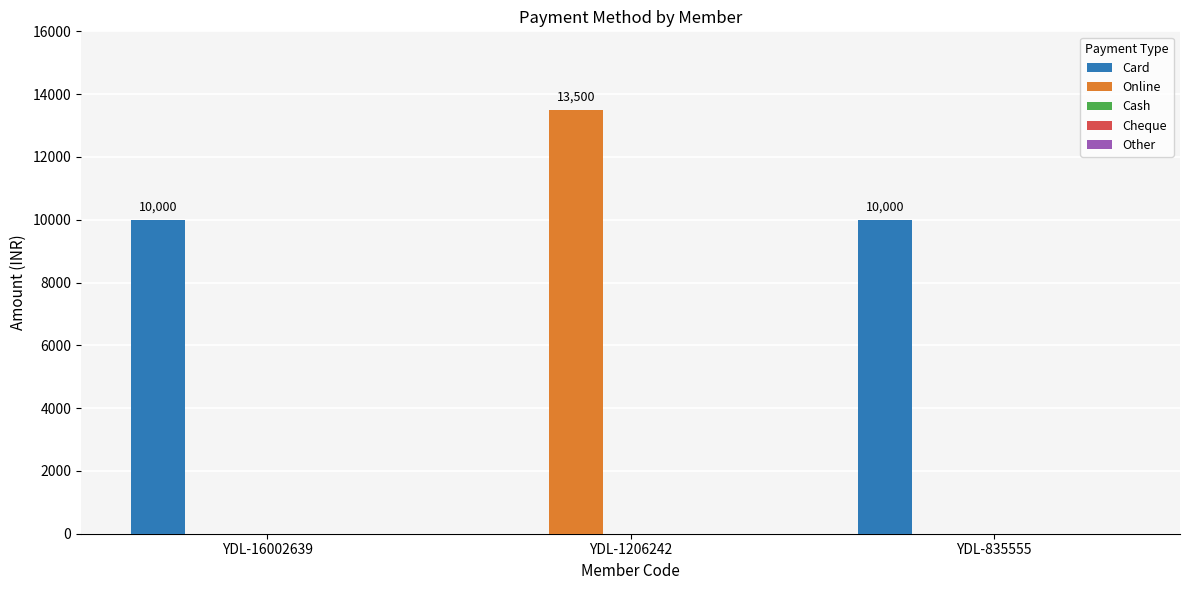

Count the number of data series in this chart.

2